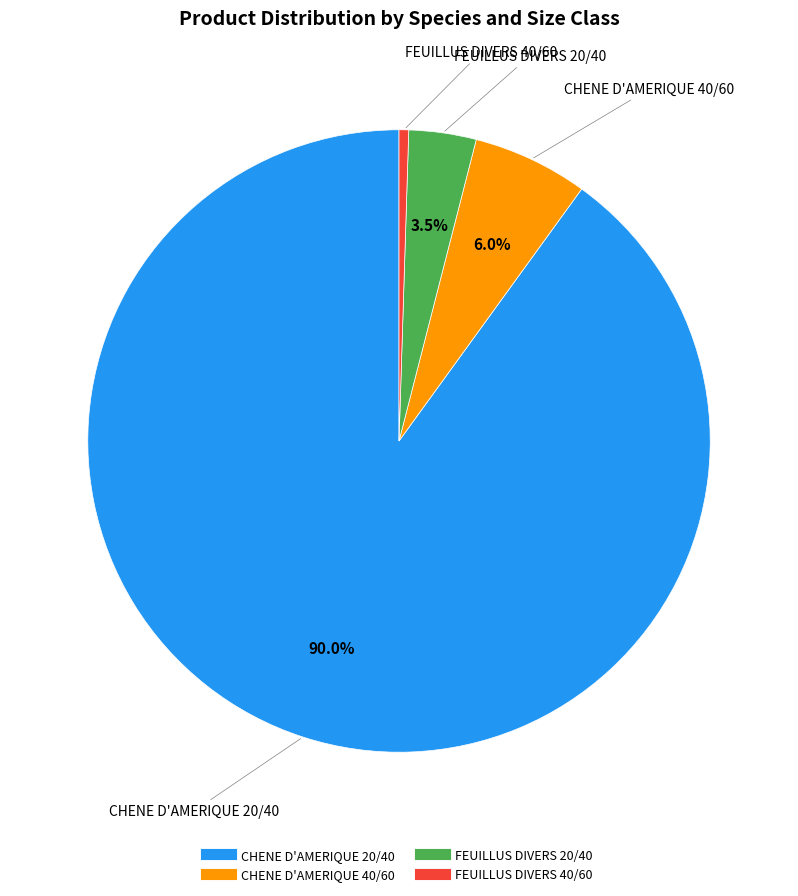

Which slice is the smallest?

FEUILLUS DIVERS 40/60